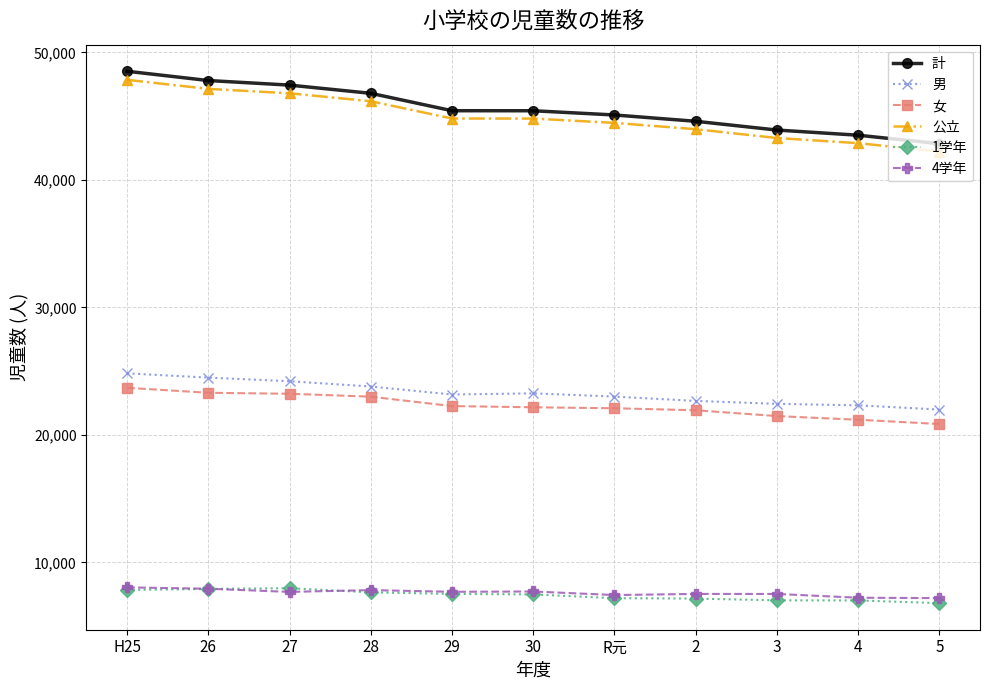

What is the lowest value of the 計 series?

42834